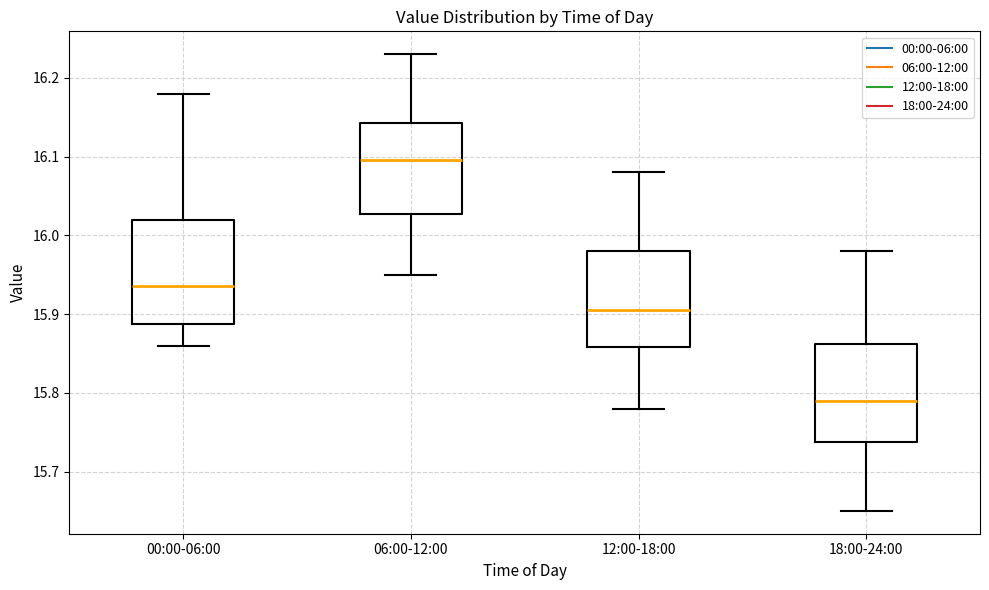

Reading left to right, read every box against the y-axis: the position of its median line, the range the box covers, and the ends of its whiskers. The values are not printed on the chart, so give them approximately, as read against the axis.

00:00-06:00: median 15.94, box 15.89 to 16.02, whiskers 15.86 to 16.18
06:00-12:00: median 16.10, box 16.03 to 16.14, whiskers 15.95 to 16.23
12:00-18:00: median 15.91, box 15.86 to 15.98, whiskers 15.78 to 16.08
18:00-24:00: median 15.79, box 15.74 to 15.86, whiskers 15.65 to 15.98